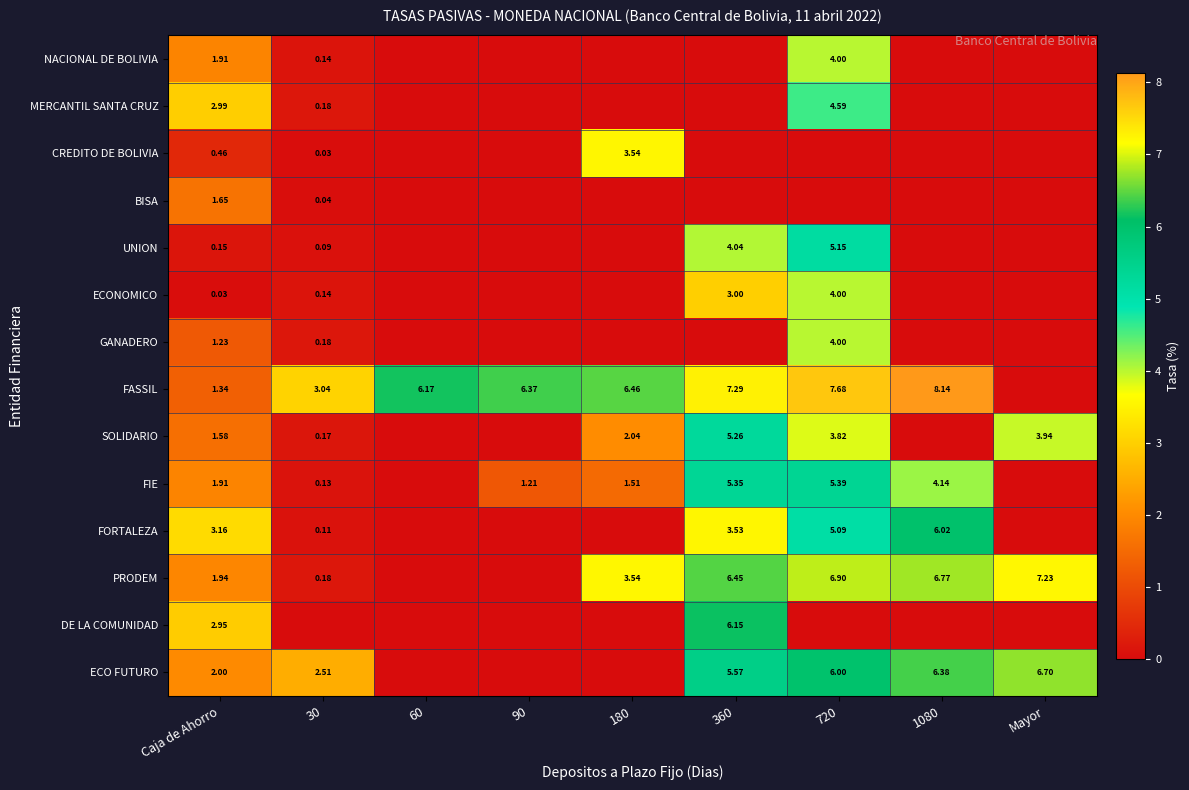

Is the value of GANADERO at 60 greater than the value of ECO FUTURO at 720?

No